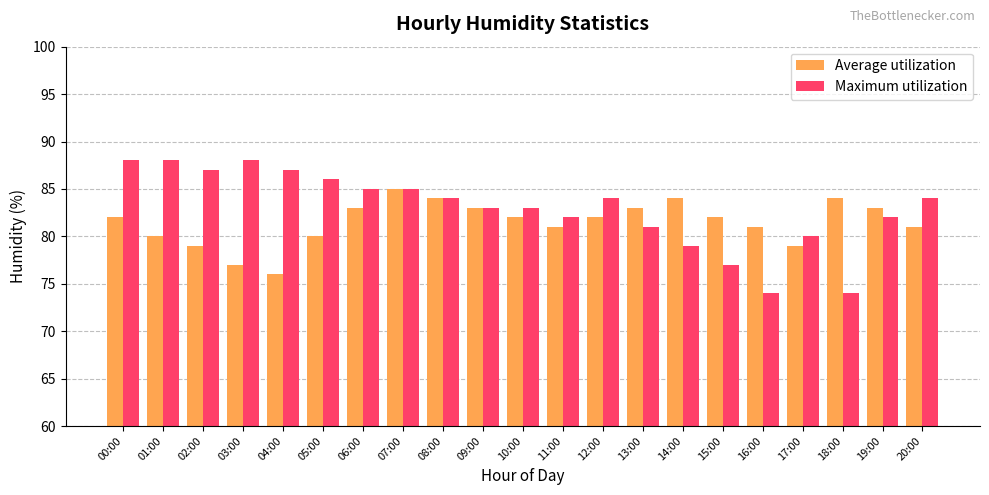

How many distinct data groups are displayed?

2